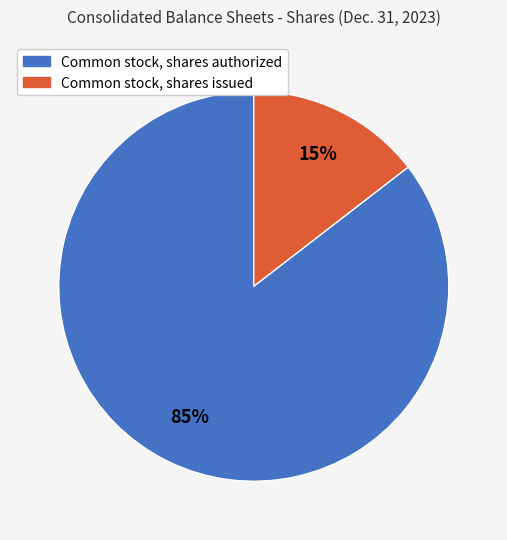

Which slice is the smallest?

Common stock, shares issued